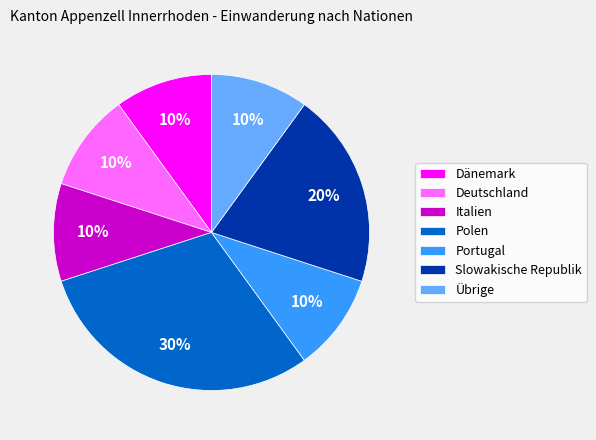

To the nearest percent, what percentage of the pie is Slowakische Republik?

20%